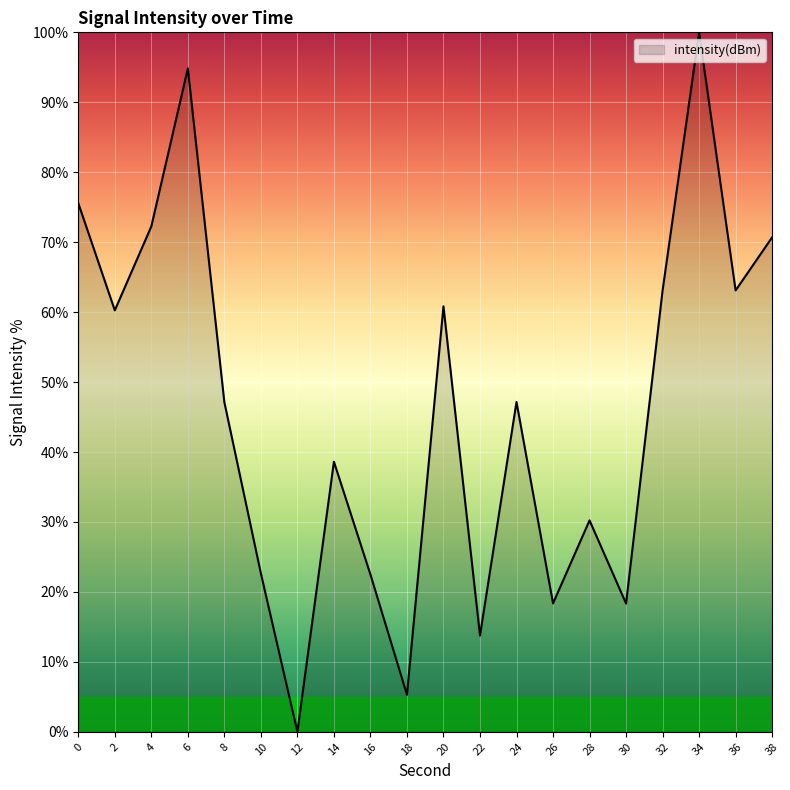

How many lines are shown in the chart?

1